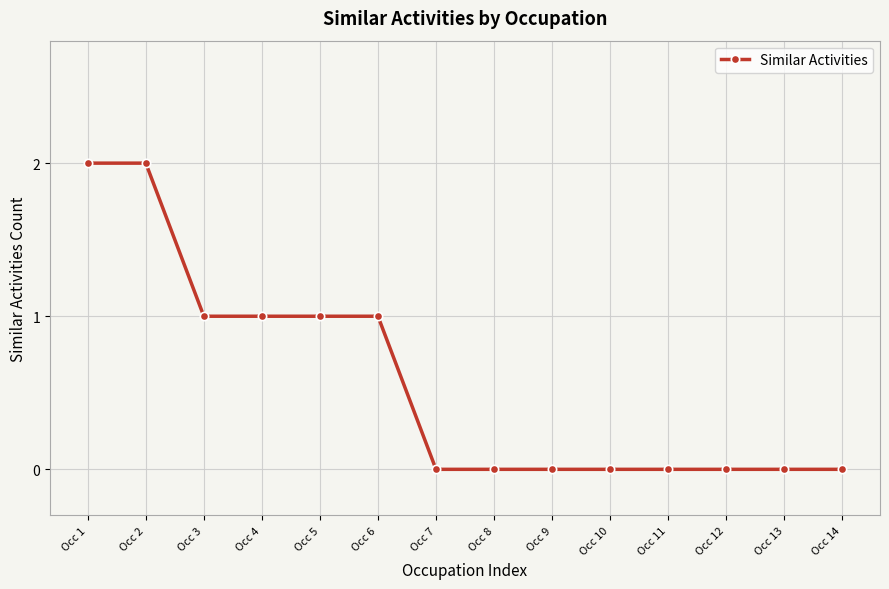

The chart shows a value of 2 at Occ 2. True or false?

True